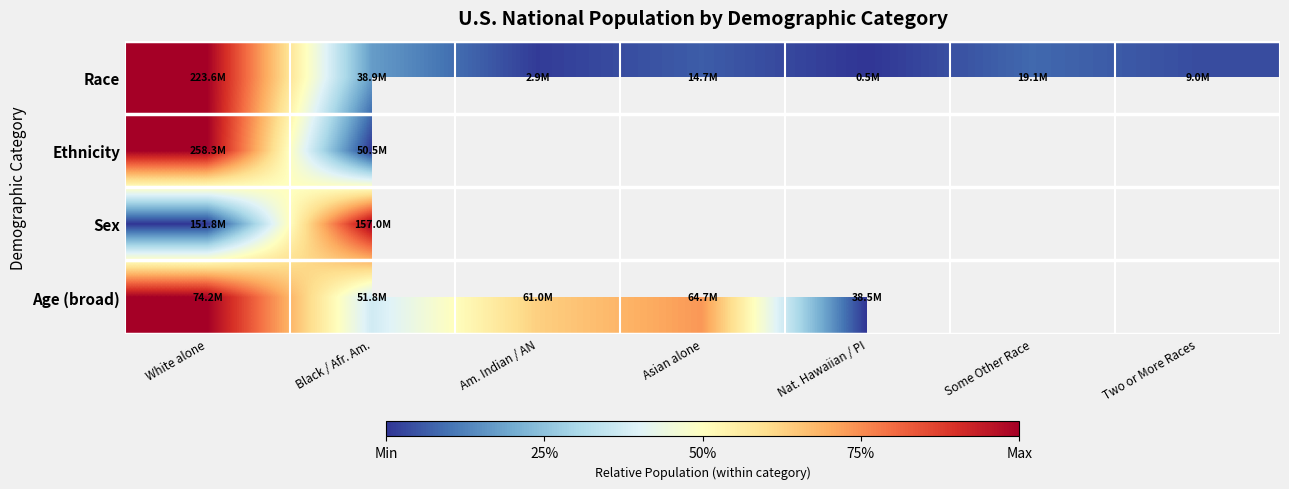

How many data points does each series have?

7